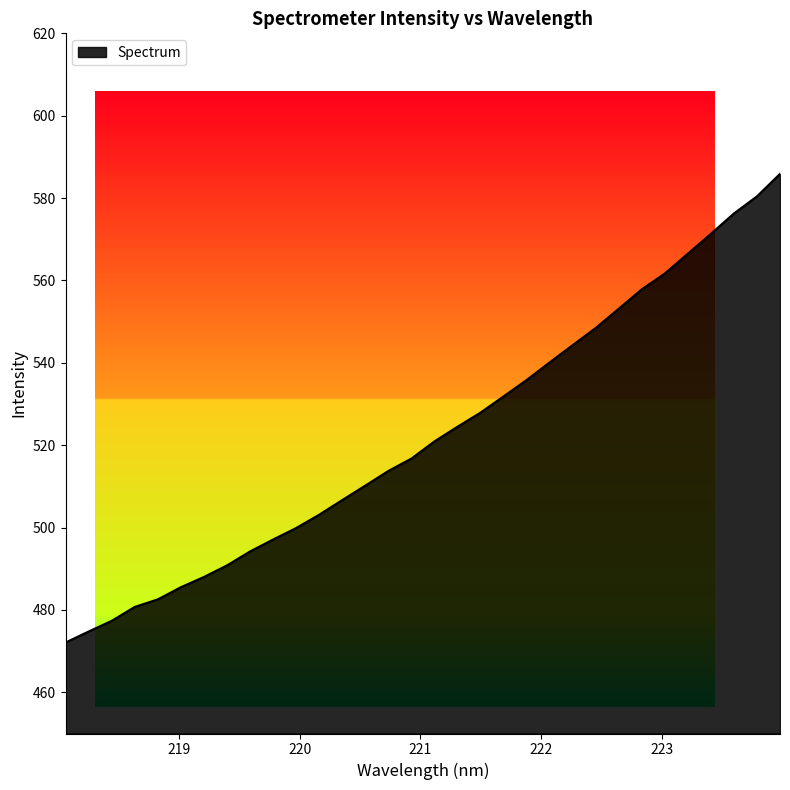

What is the average value?

522.5